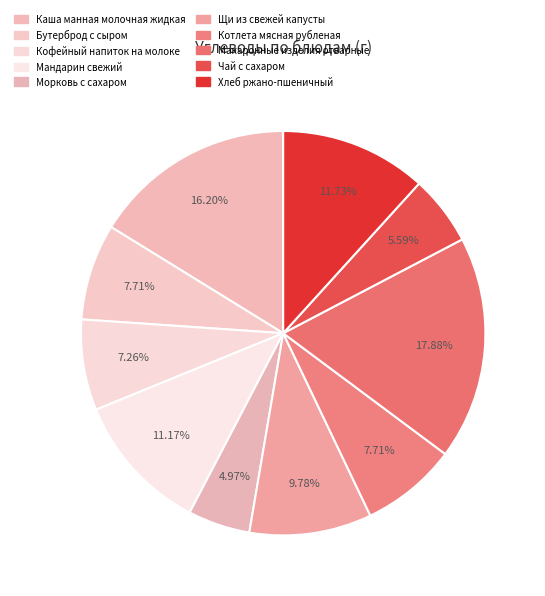

Is there any slice that represents more than half of the pie?

No